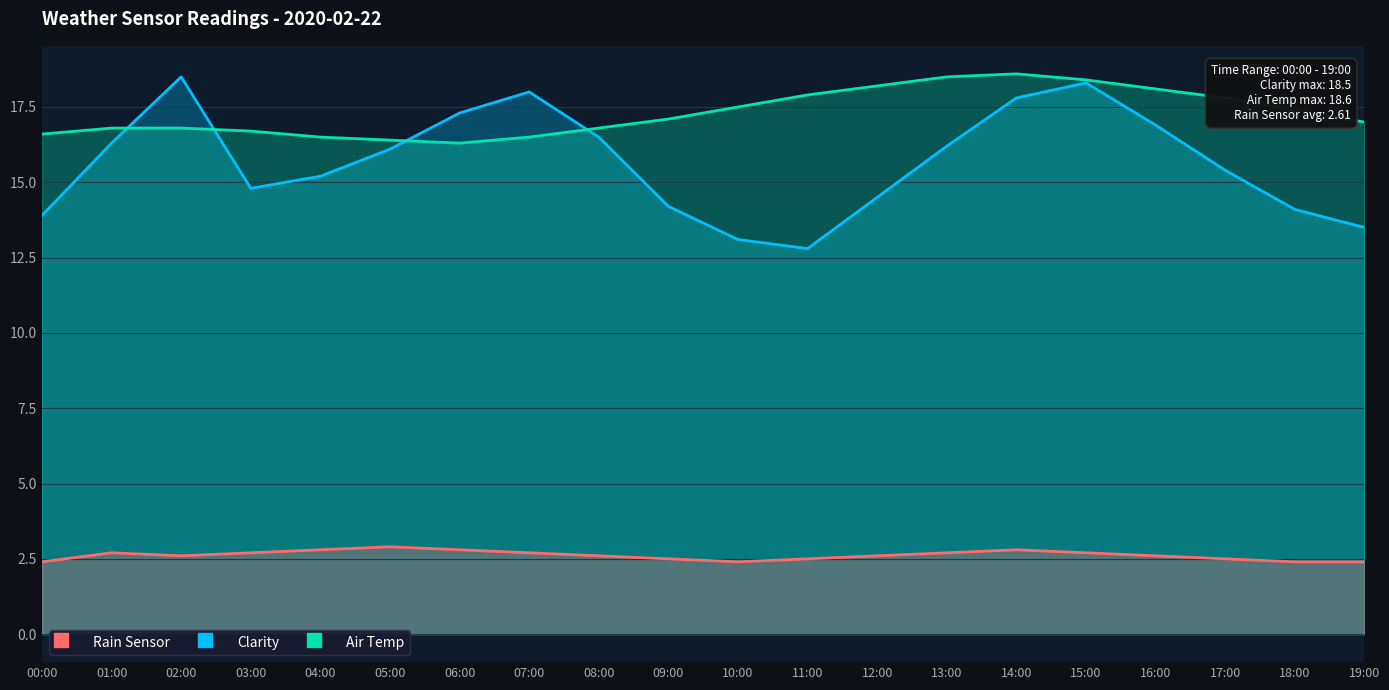

Is it true that Air Temp equals 24.5 at 06:00?

False